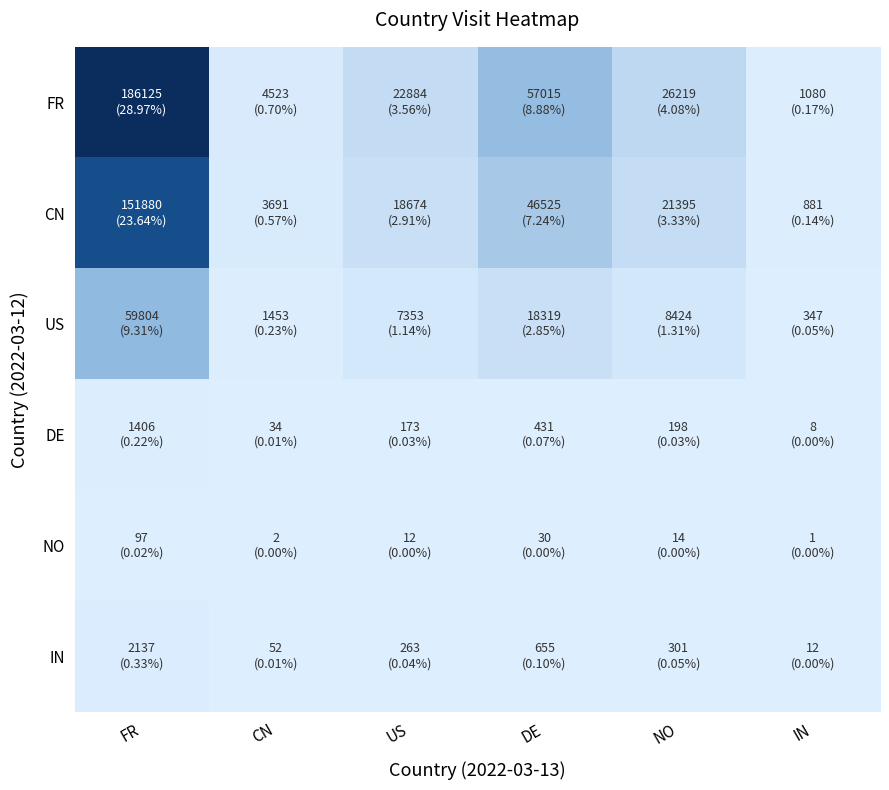

Count the number of categories in the chart.

6